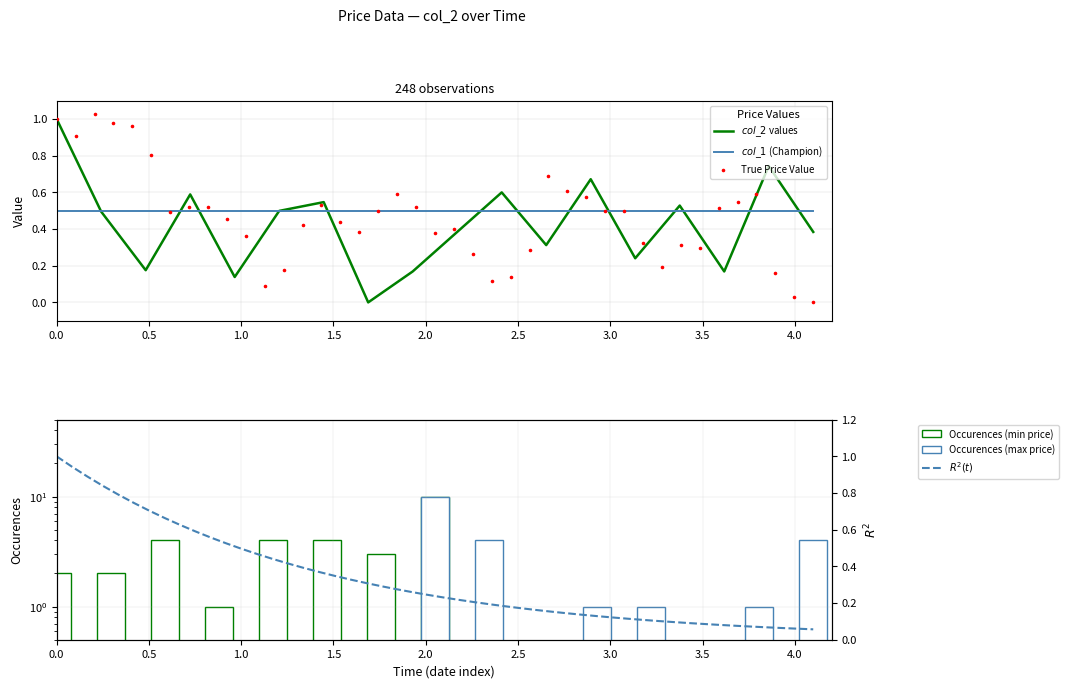

What is the change in value from 2019-04-26 to 2019-05-20?

+0.5